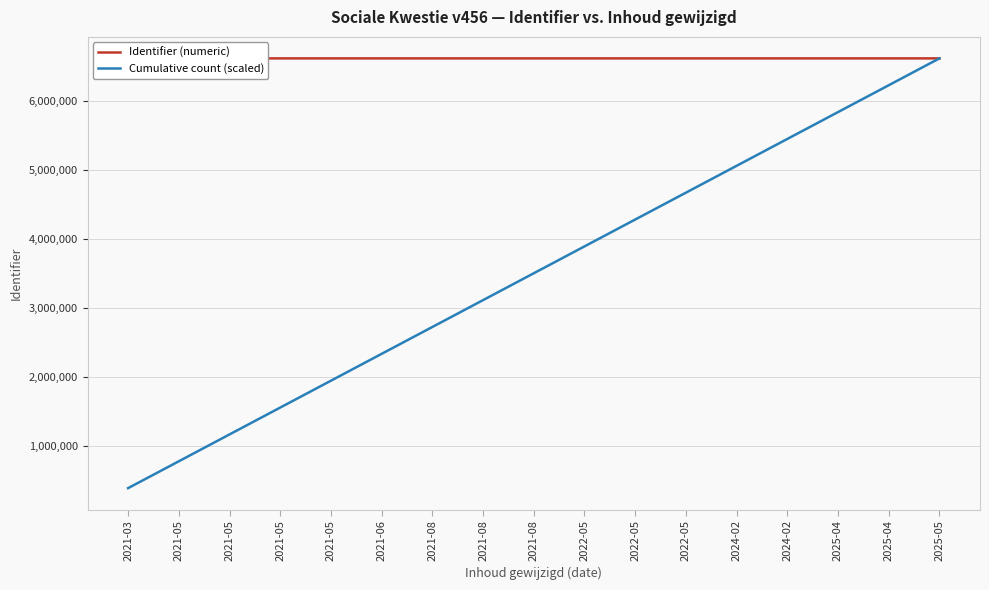

At which category is the sum across all series the highest?

2025-05